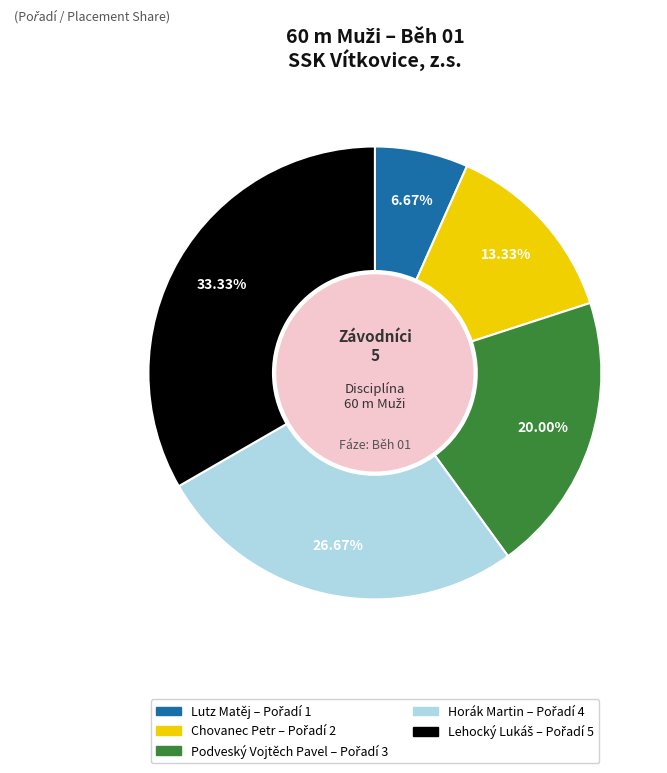

Is it true that Chovanec Petr is 13% of the pie?

True